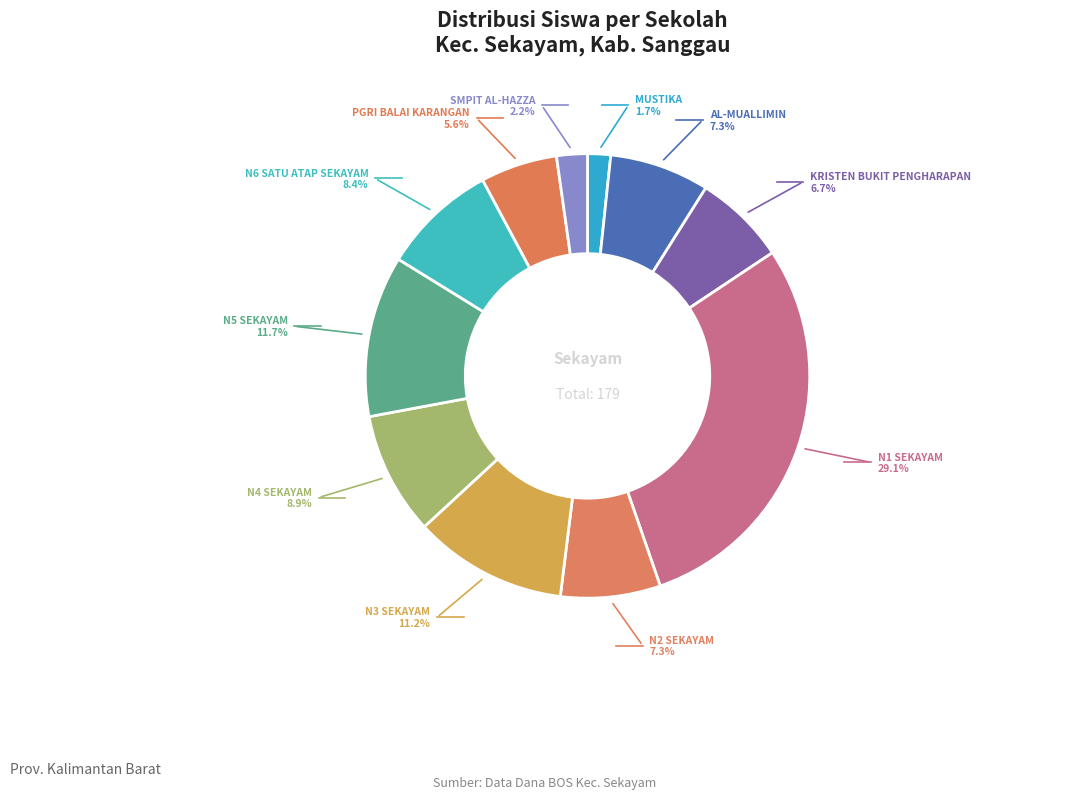

To the nearest percent, what is the difference between the largest and smallest slice percentages?

27%